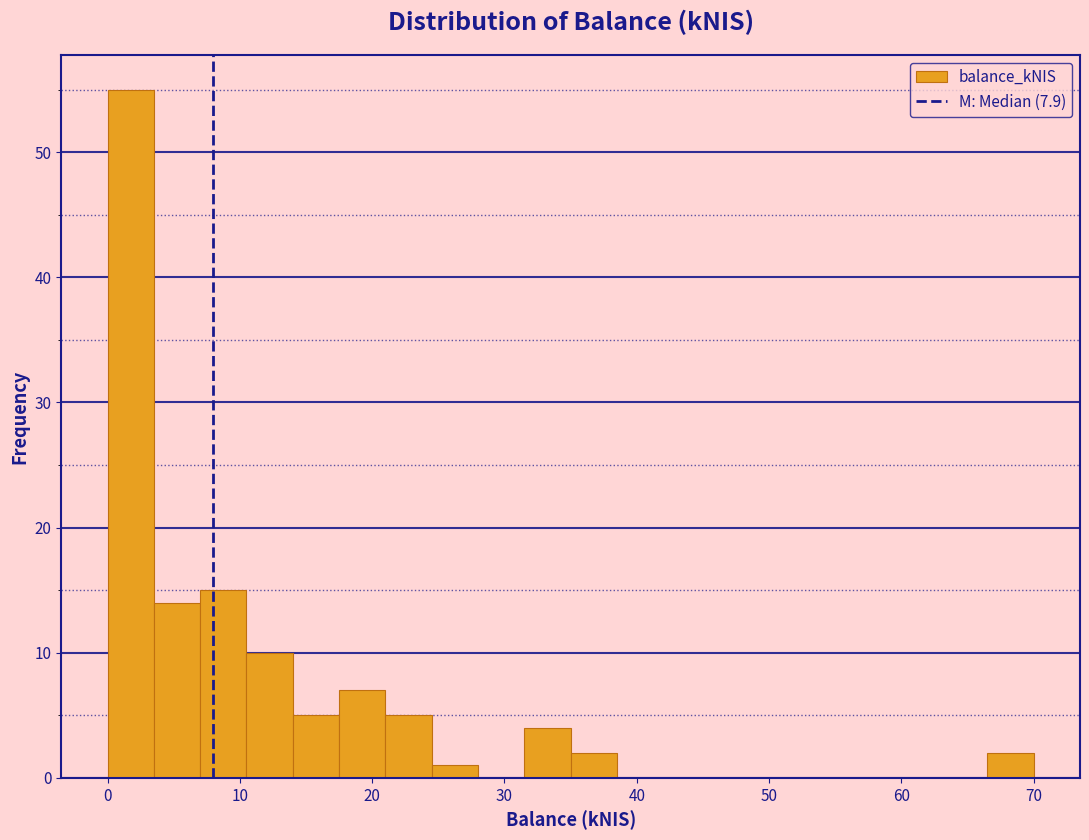

Read against the x-axis, roughly where is the centre of the tallest bar?

2